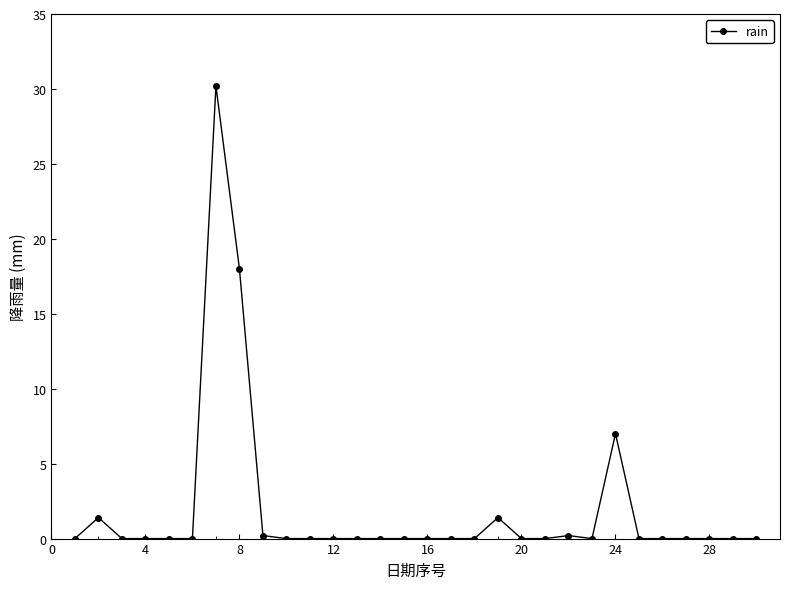

Reading left to right, extract all data points from this chart.

0.0	1.4	0.0	0.0	0.0	0.0	30.2	18.0	0.2	0.0	0.0	0.0	0.0	0.0	0.0	0.0	0.0	0.0	1.4	0.0	0.0	0.2	0.0	7.0	0.0	0.0	0.0	0.0	0.0	0.0